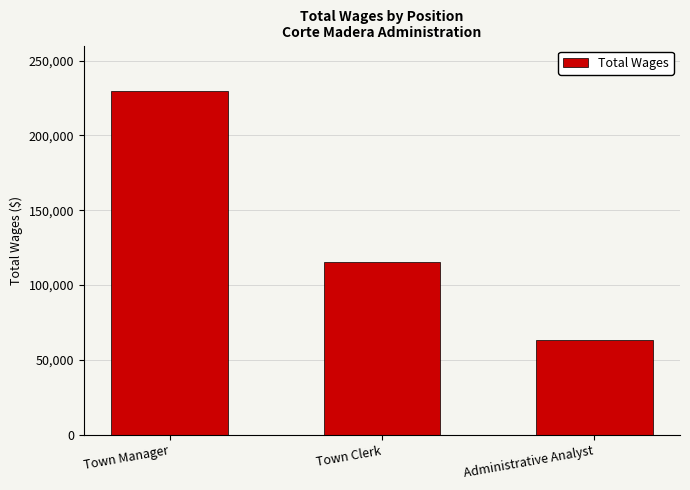

The value at Administrative Analyst is 29116. True or false?

False